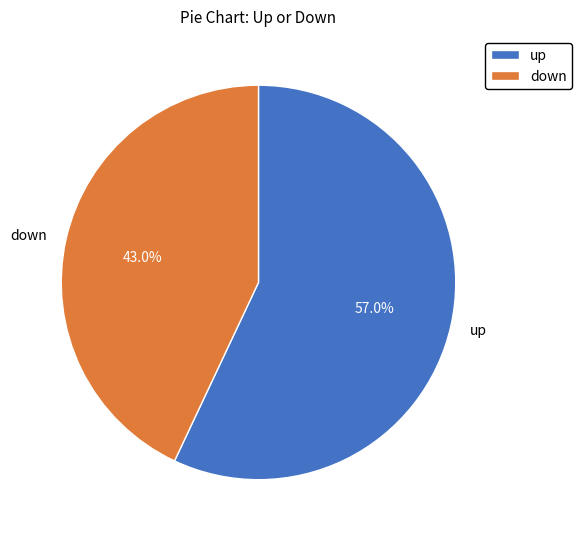

Does up account for over 50% of the chart?

Yes